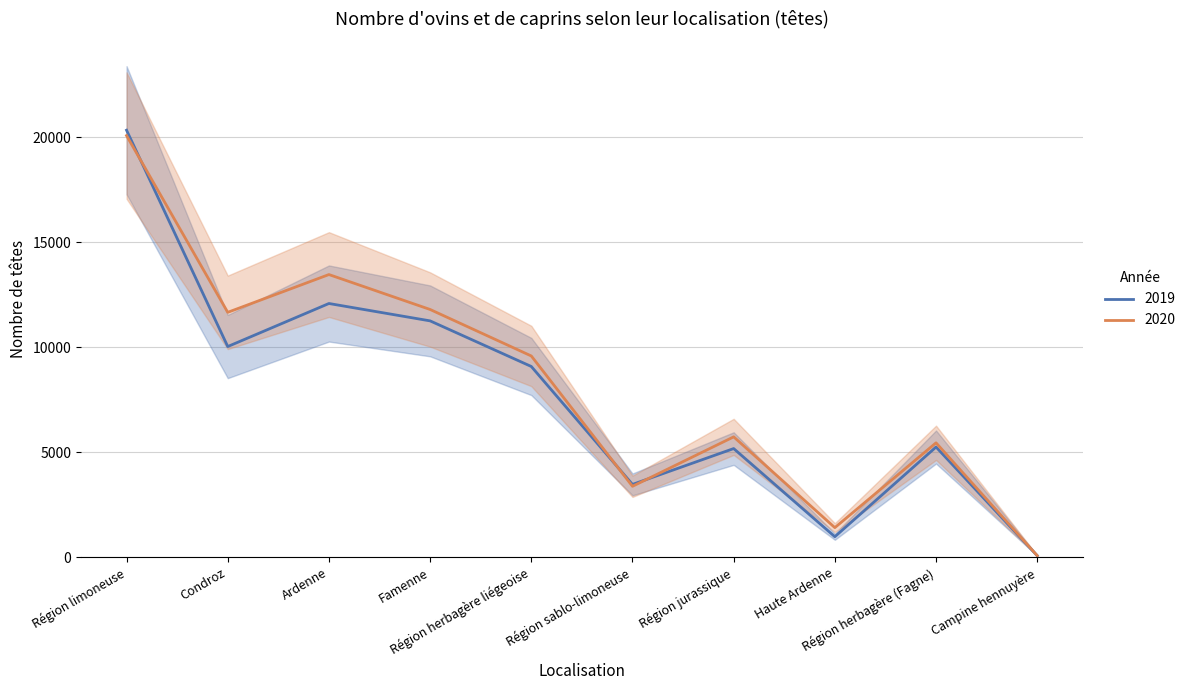

Reading left to right, what are all the values shown in this chart?

2019: 20345	10037	12088	11260	9087	3468	5176	976	5250	74
2020: 20088	11667	13467	11803	9588	3378	5734	1409	5450	74